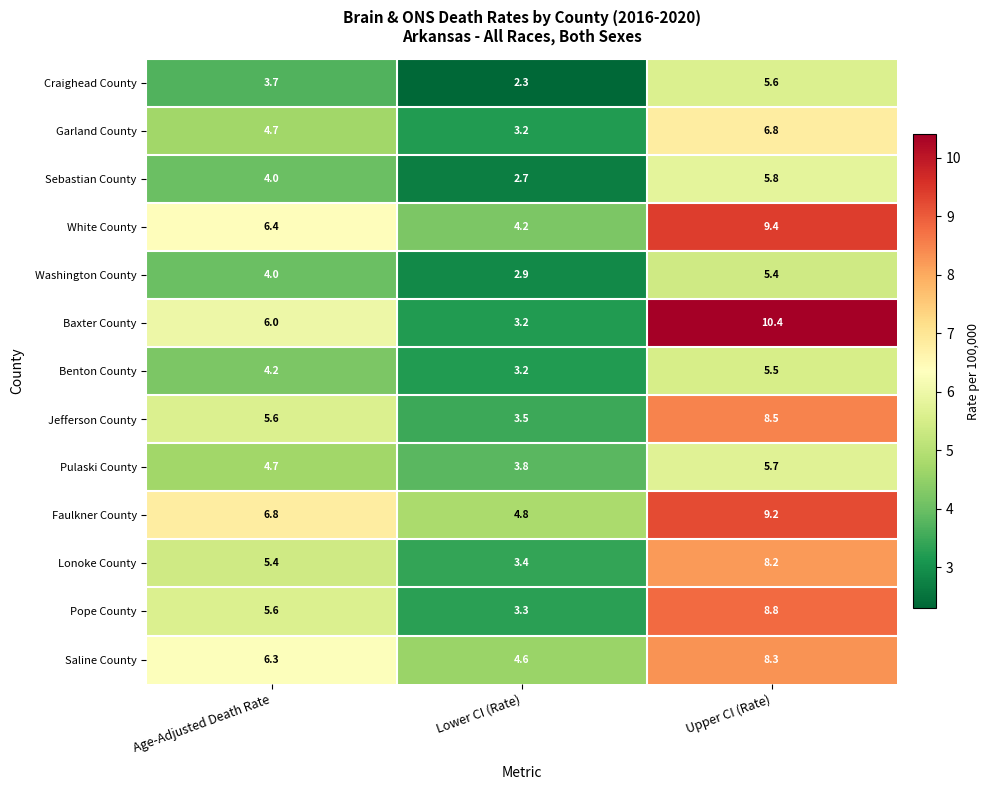

Which series has the largest total across all categories?

Faulkner County